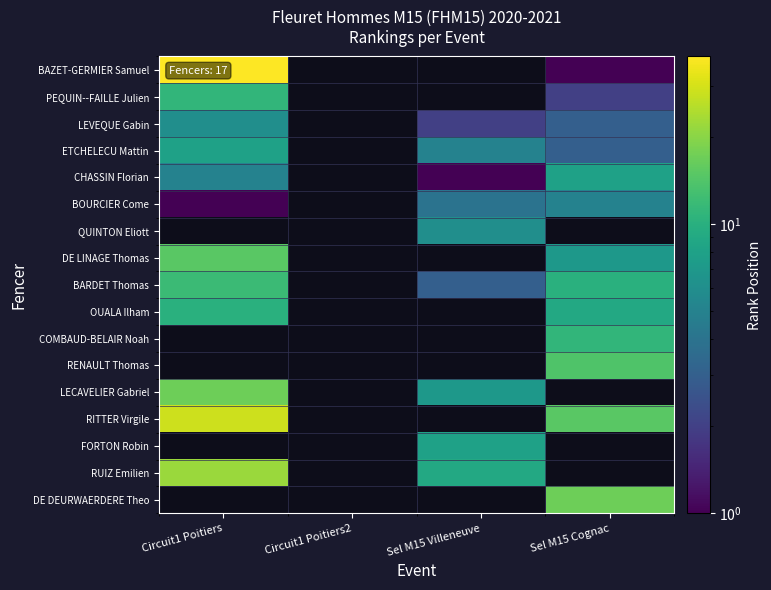

At how many categories does at least one series exceed 32?

1